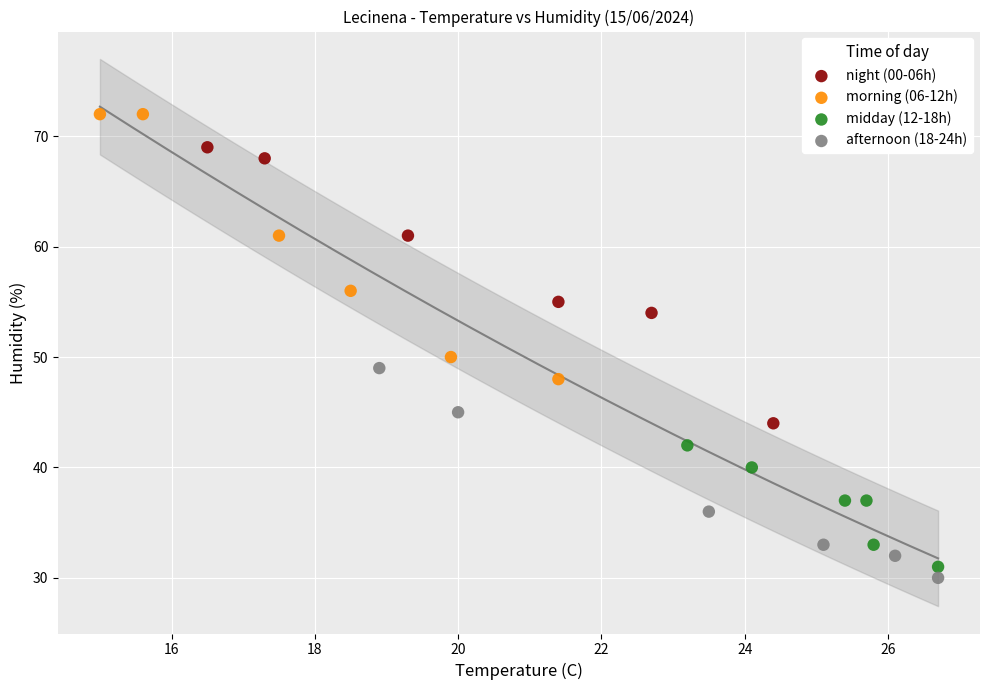

Which series reaches the minimum Y coordinate?

afternoon (18-24h)